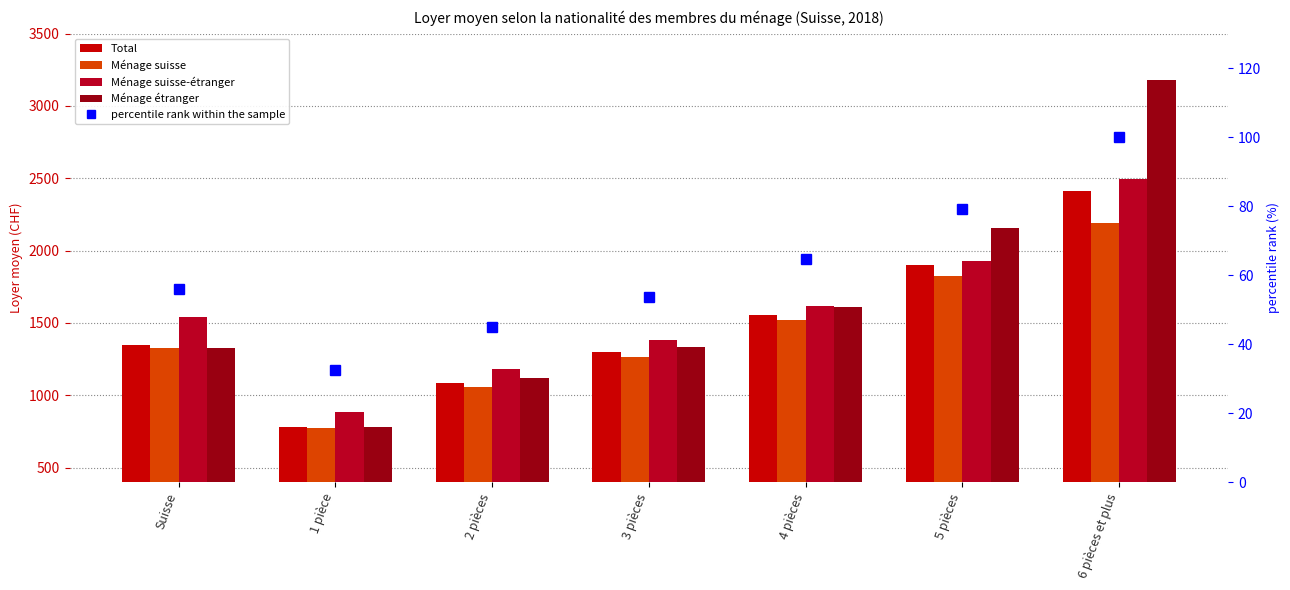

Reading left to right, list all the values displayed in this chart.

Total: 1347.0	782.0	1084.0	1296.0	1557.0	1904.0	2409.0
Ménage suisse: 1327.0	777.0	1060.0	1266.0	1523.0	1828.0	2190.0
Ménage suisse-étranger: 1538.0	886.0	1185.0	1385.0	1619.0	1927.0	2497.0
Ménage étranger: 1324.0	783.0	1117.0	1333.0	1610.0	2159.0	3181.0
percentile rank within the sample: 55.9	32.5	45.0	53.8	64.6	79.0	100.0